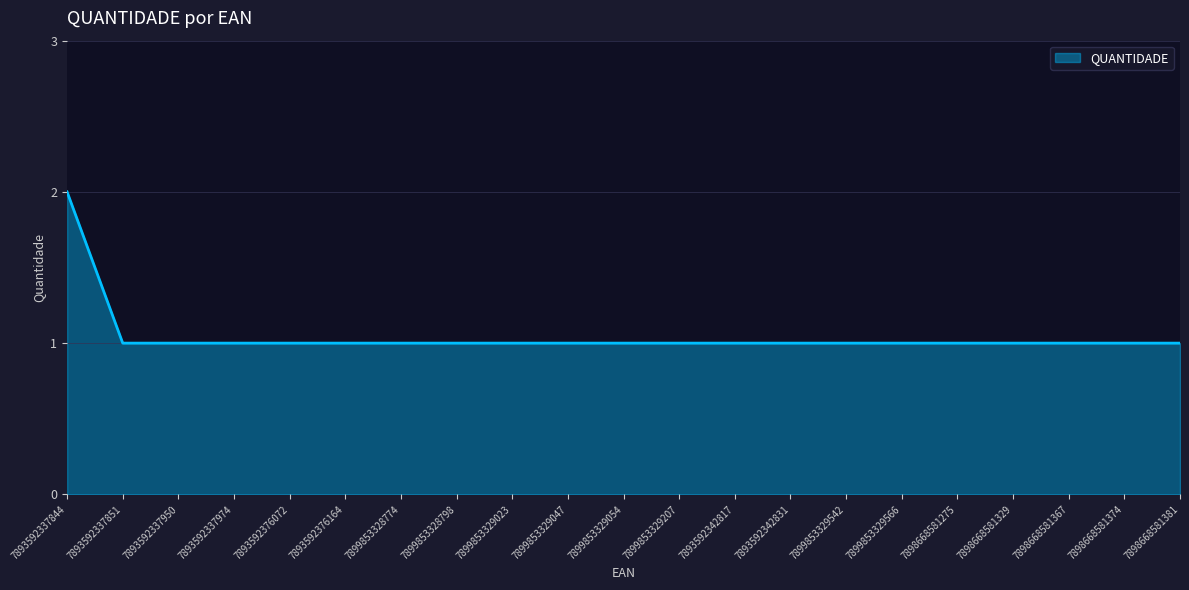

How many distinct data groups are displayed?

1